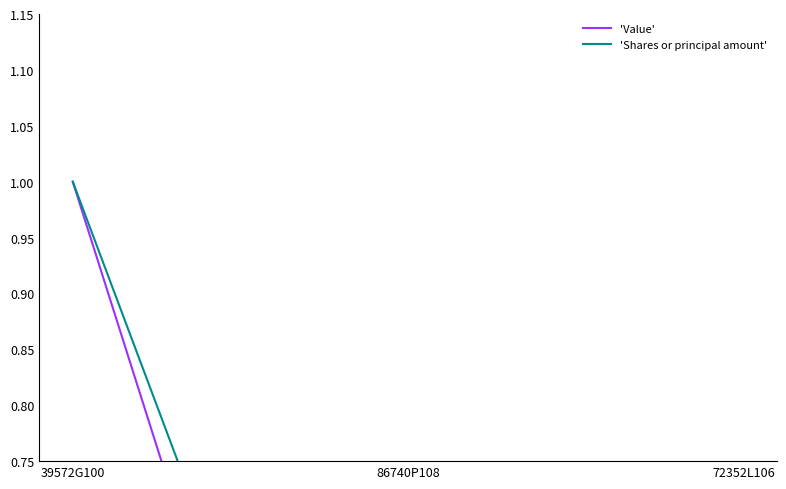

Which series has the largest range (max minus min)?

'Shares or principal amount'